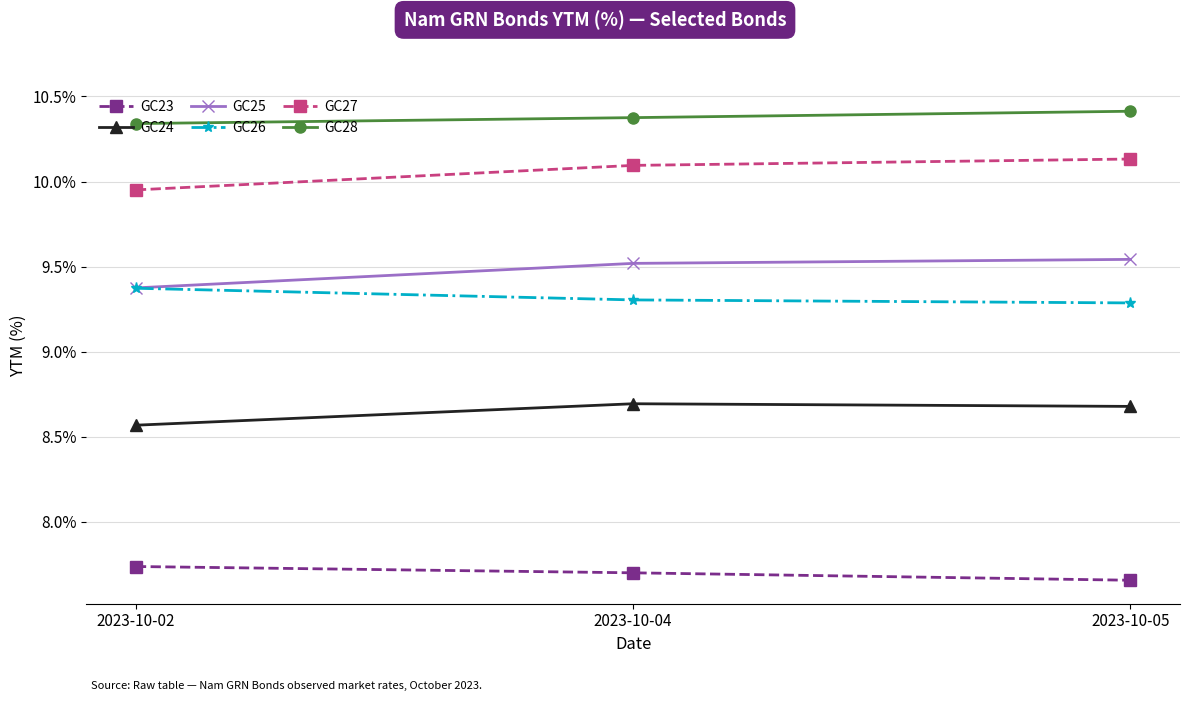

Which series has the largest total across all categories?

GC28